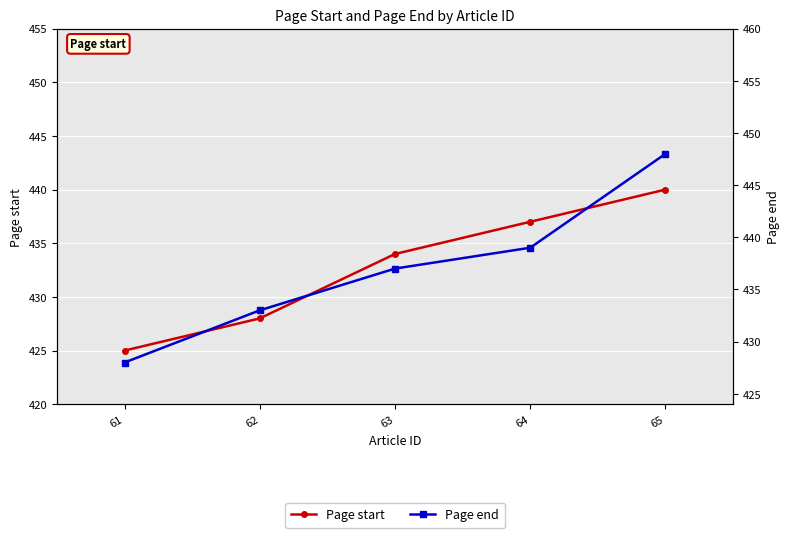

True or false: Page start and Page end intersect in this chart.

False